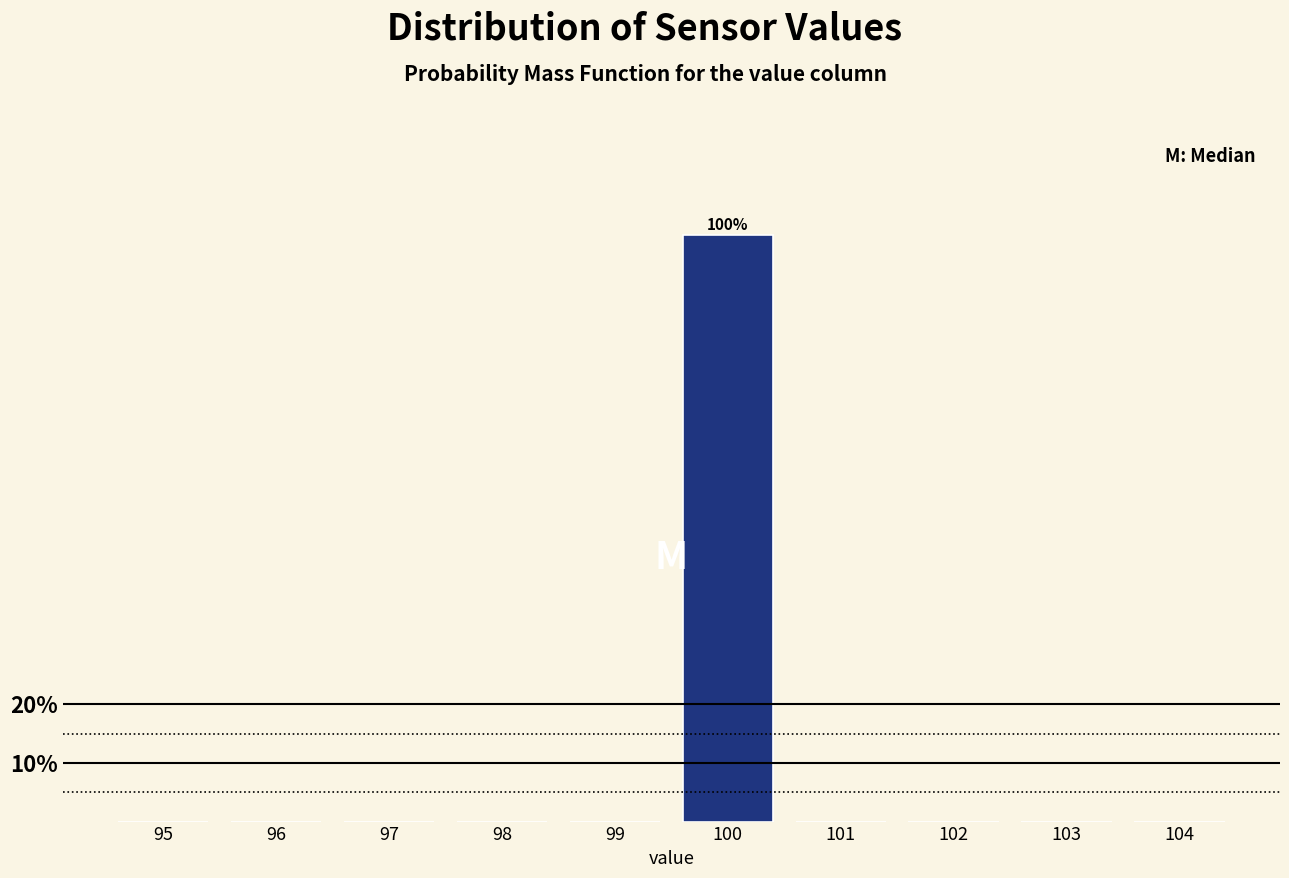

Reading right to left, list all the values displayed in this chart.

104=0	103=0	102=0	101=0	100=100	99=0	98=0	97=0	96=0	95=0